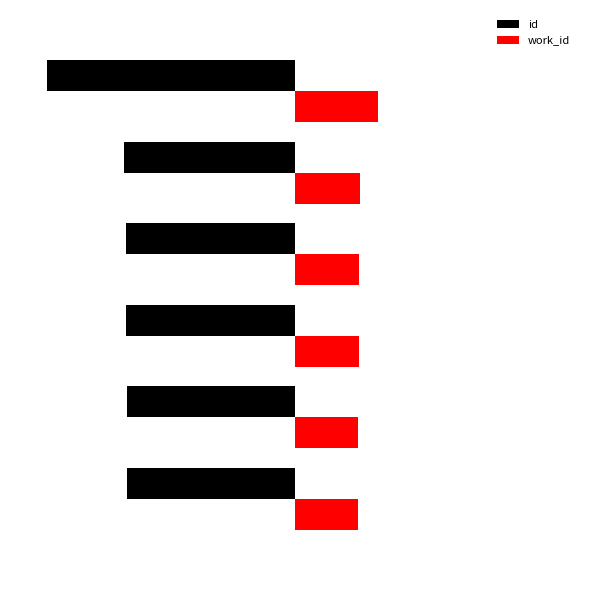

How many data points in id are above -8171?

2